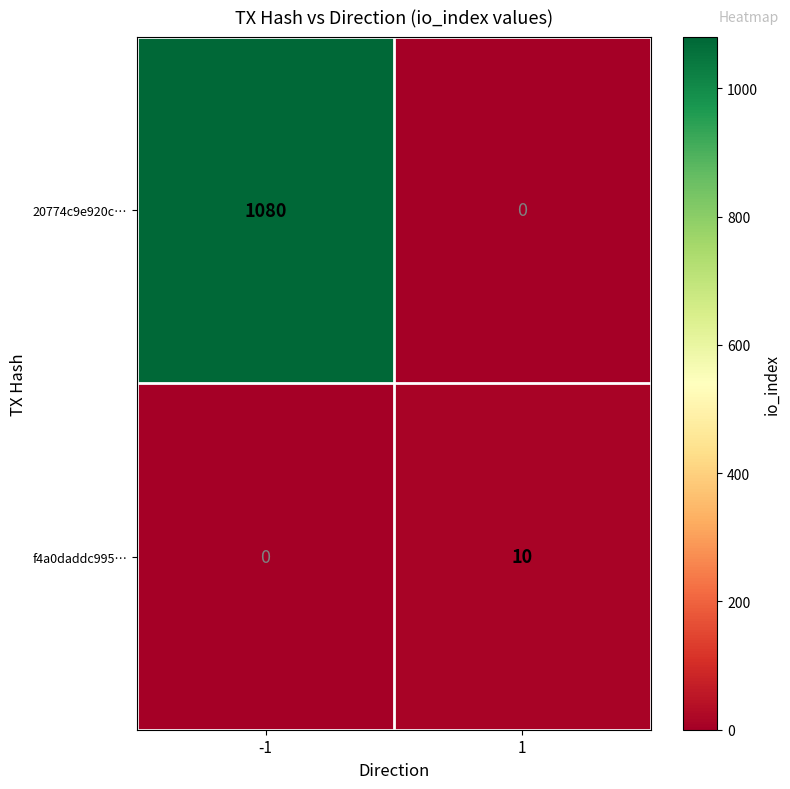

What is the difference between the f4a0daddc995… values at 1 and -1?

10